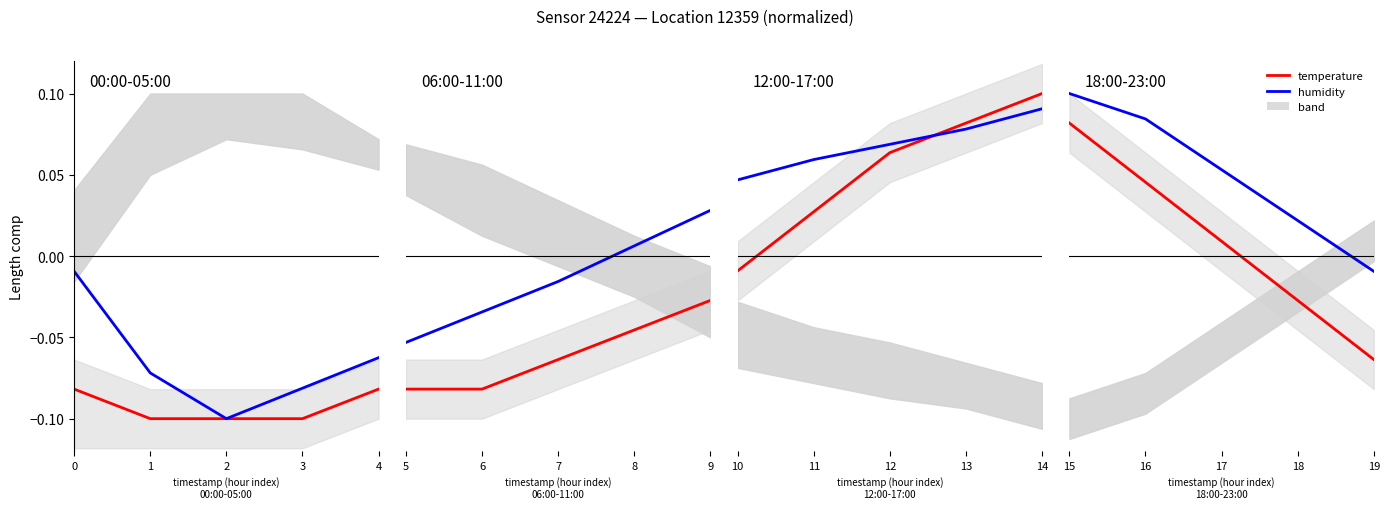

Rank the series by their maximum value, from lowest to highest.

temperature, humidity